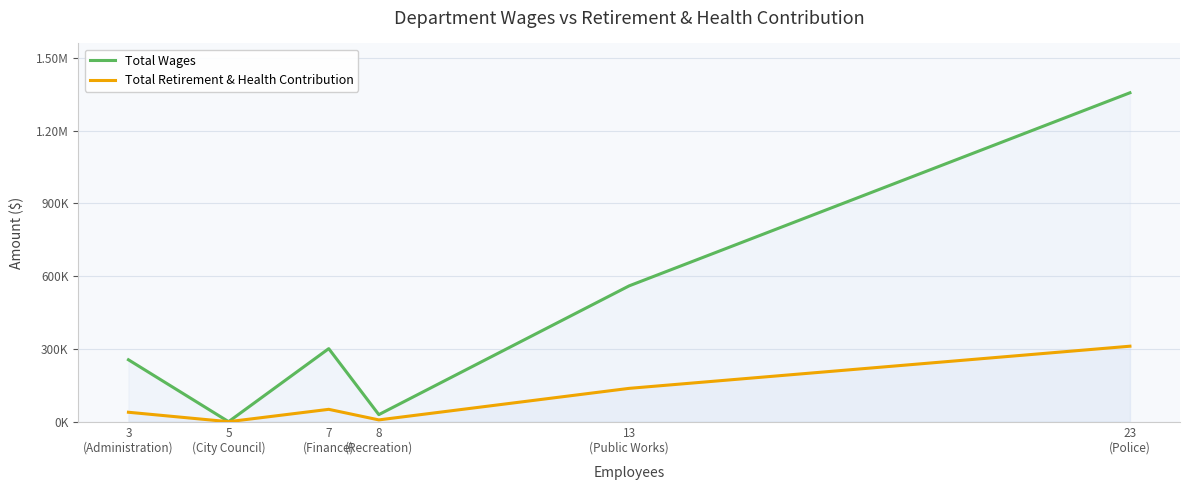

Which has a higher value, 13
(Public Works) or 3
(Administration)?

13
(Public Works)